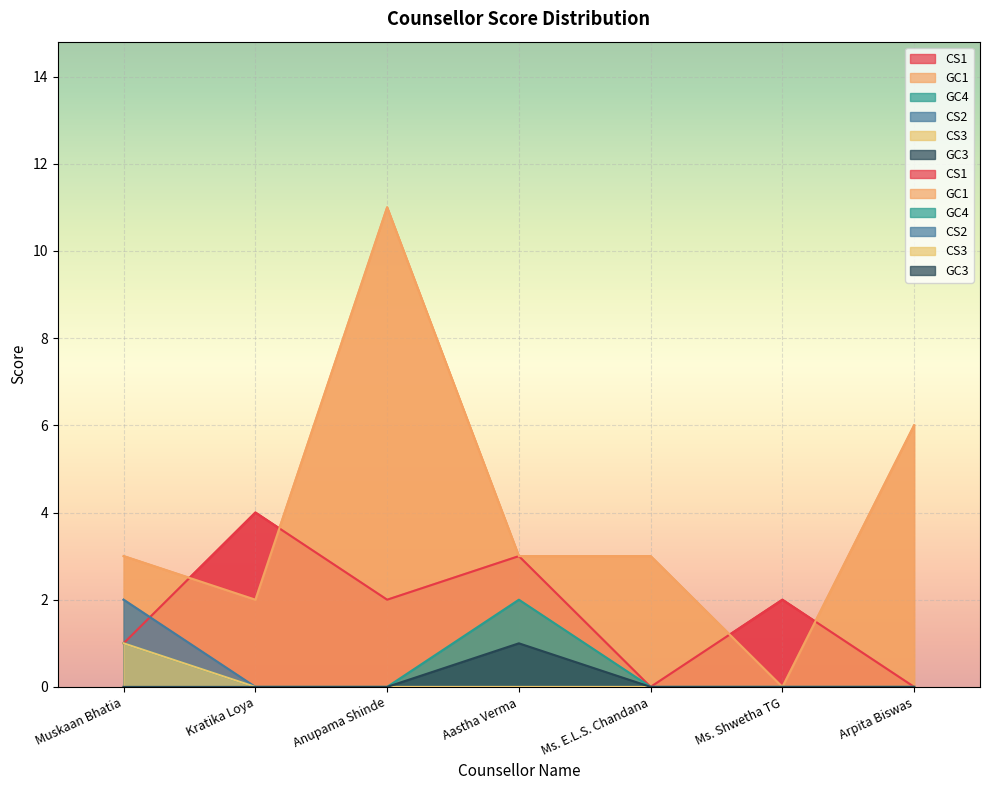

At which category is the sum across all series the highest?

Anupama Shinde